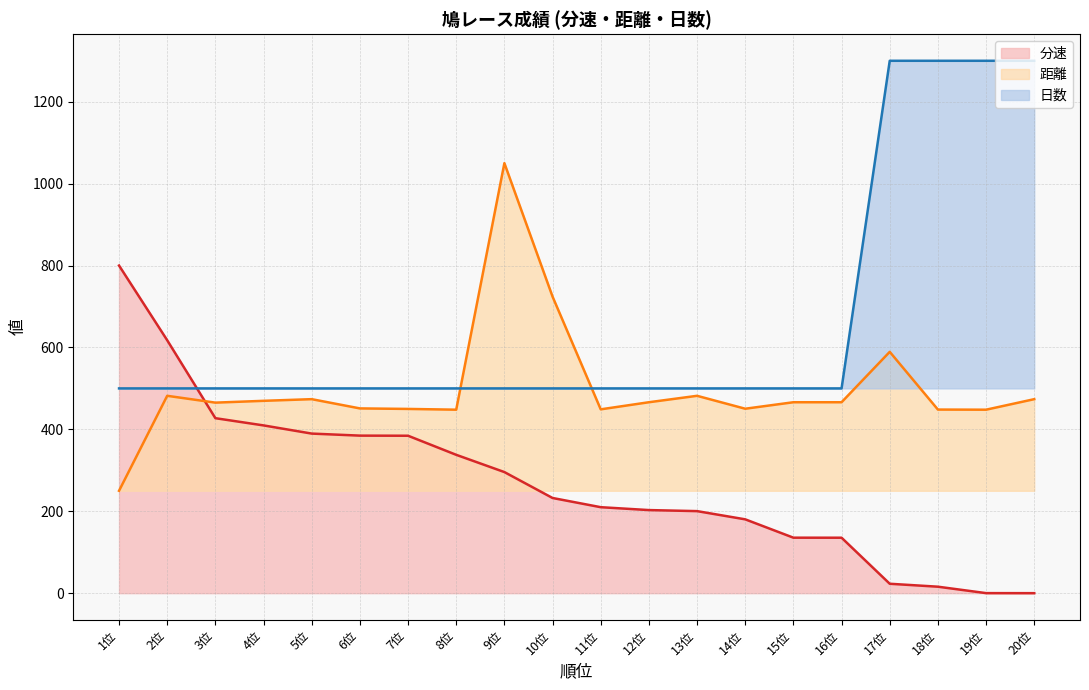

At which category does the chart reach its minimum across all series?

20位